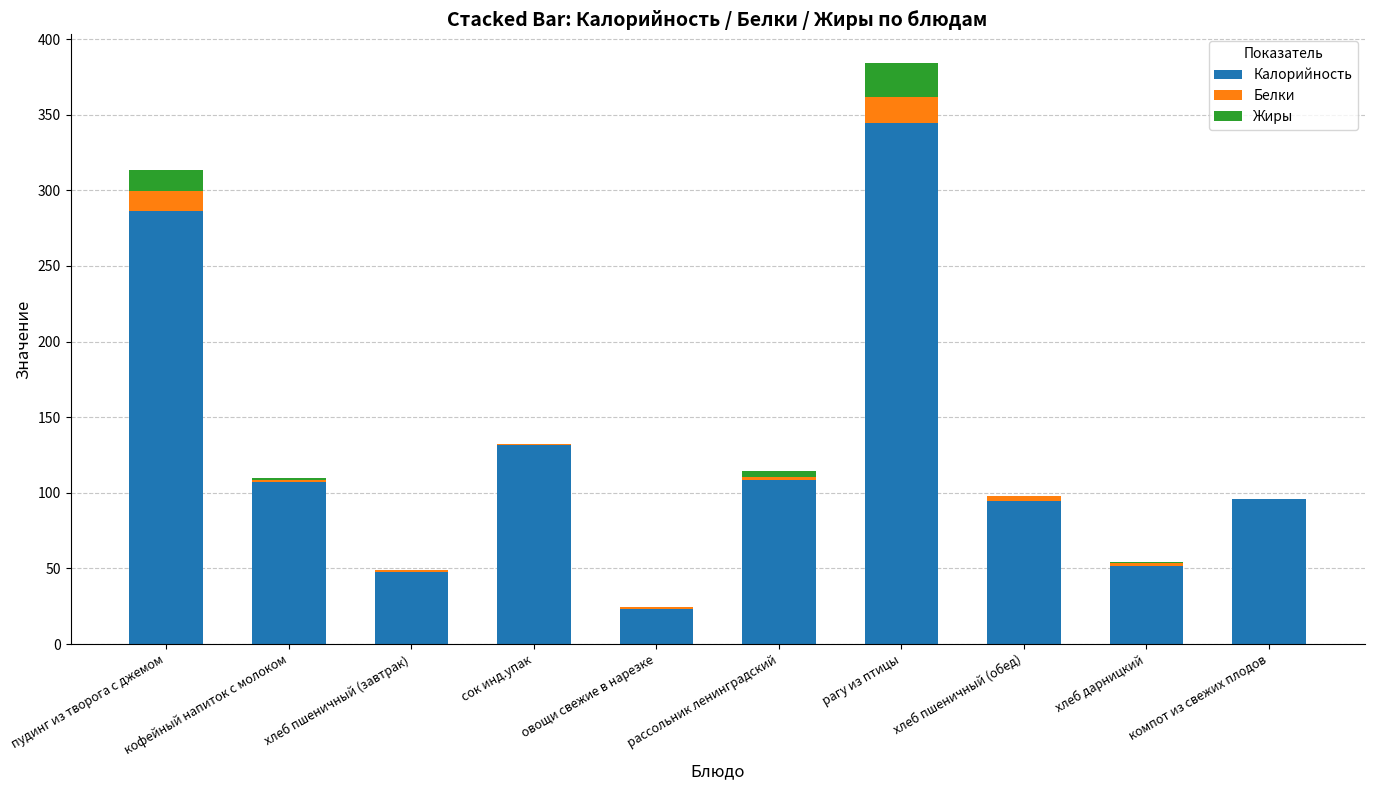

What is the highest value of the Калорийность series?

344.6